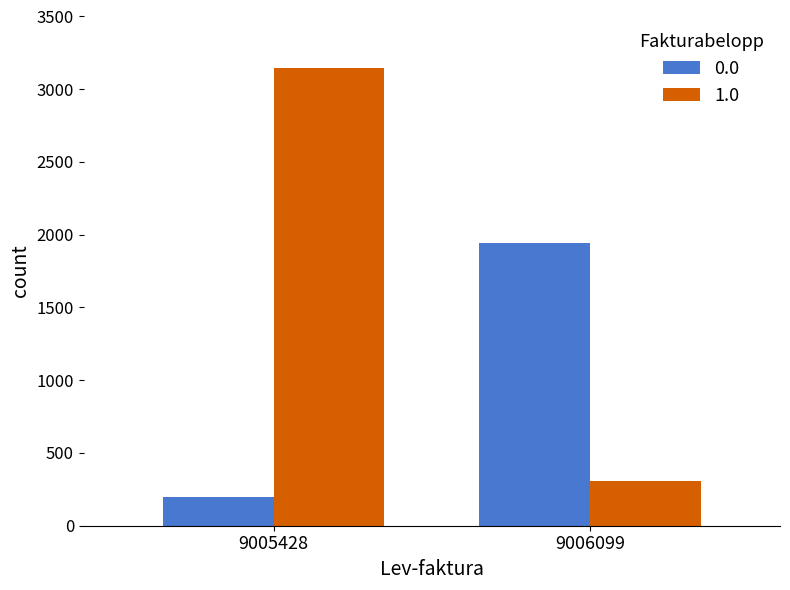

Read the 1.0 value at 9006099.

310